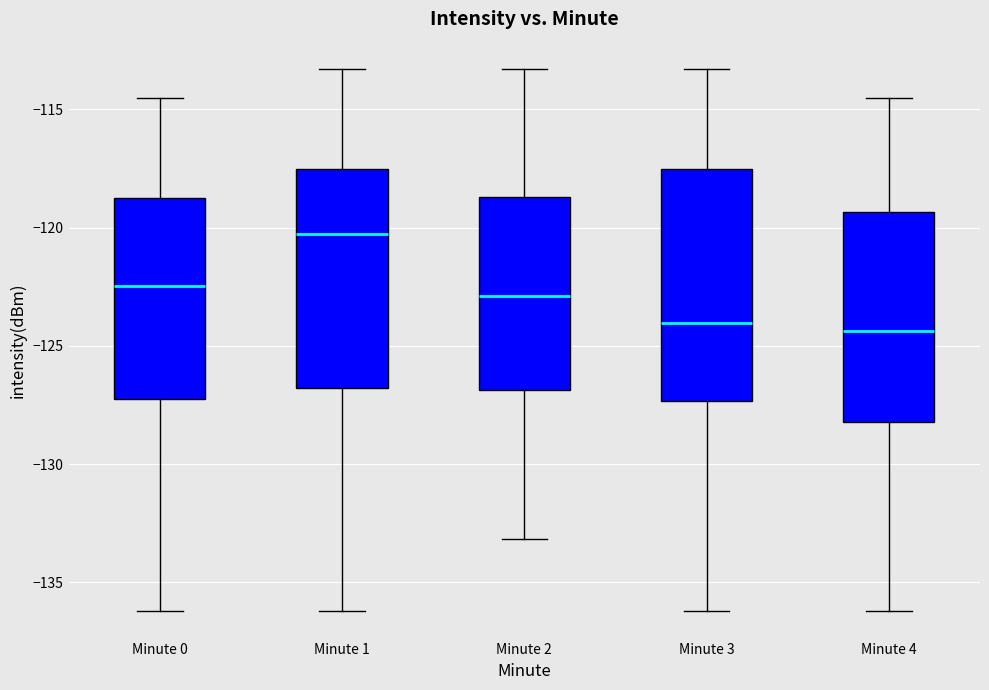

Where does the lower whisker of the box for Minute 2 end on the y-axis? The values are not printed on the chart, so give them approximately, as read against the axis.

-133.0